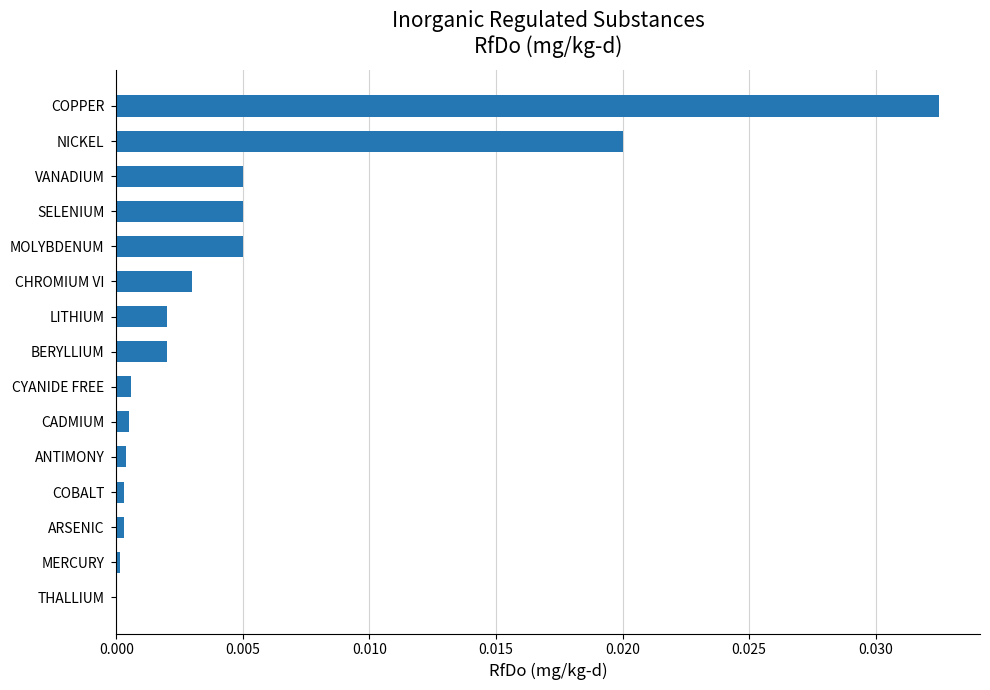

True or false: the data shows 0.0 at CADMIUM.

True